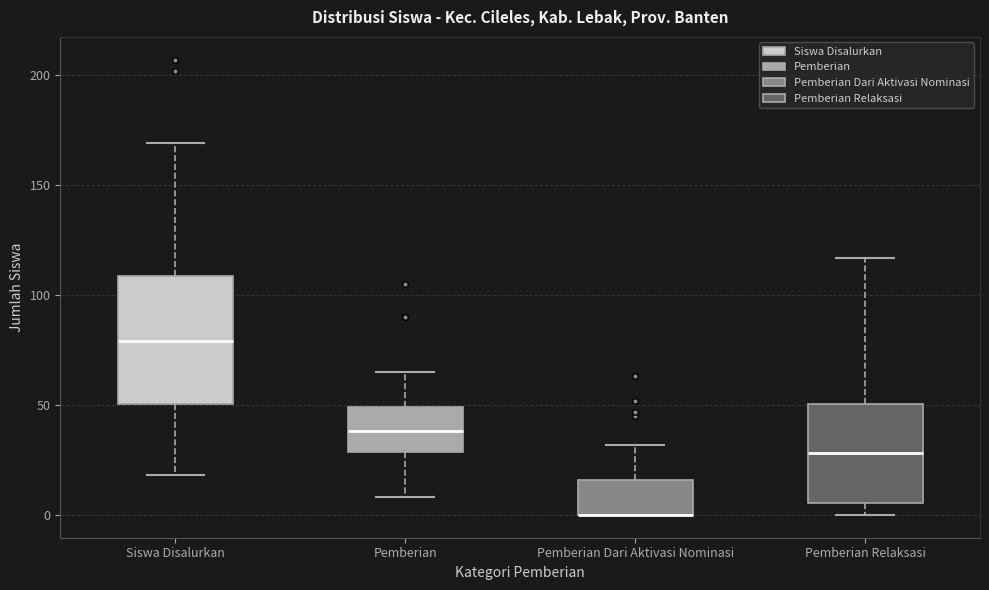

Reading left to right, read every box against the y-axis: the position of its median line, the range the box covers, and the ends of its whiskers. The values are not printed on the chart, so give them approximately, as read against the axis.

Siswa Disalurkan: median 80, box 50 to 110, whiskers 20 to 170
Pemberian: median 40, box 30 to 50, whiskers 10 to 65
Pemberian Dari Aktivasi Nominasi: median 0 (drawn on the box's lower edge), box 0 to 15, whiskers 0 to 30
Pemberian Relaksasi: median 30, box 5 to 50, whiskers 0 to 115